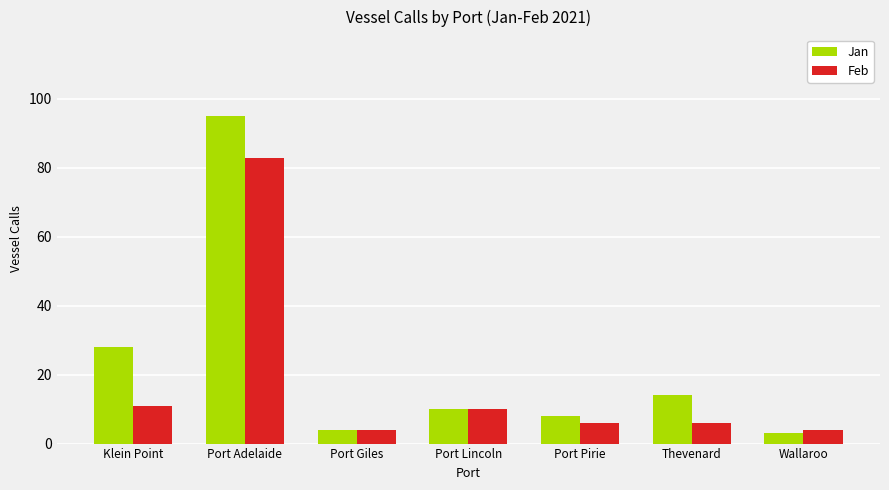

What position from the left is Wallaroo?

7